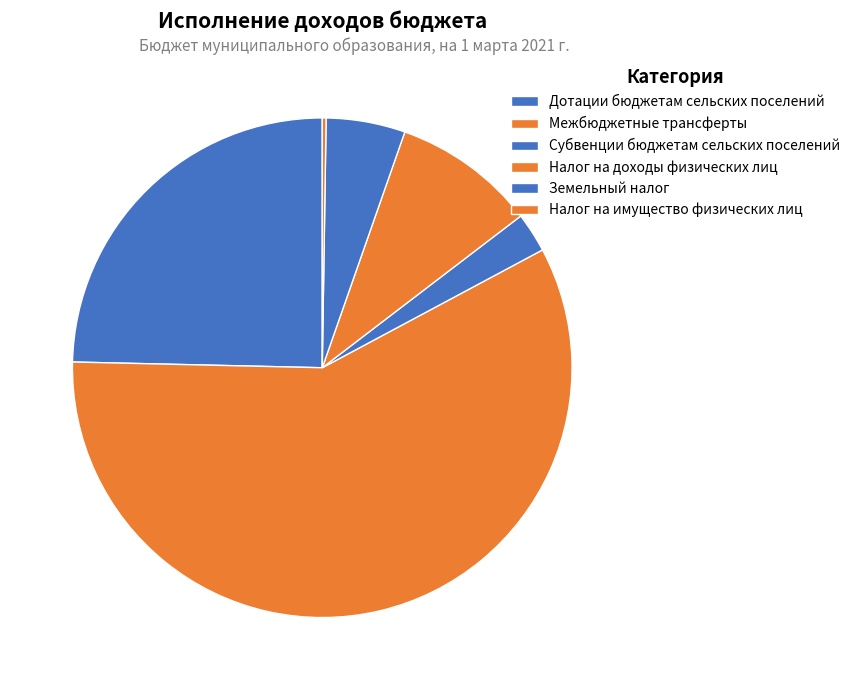

Does Межбюджетные трансферты represent more than half of the total?

Yes